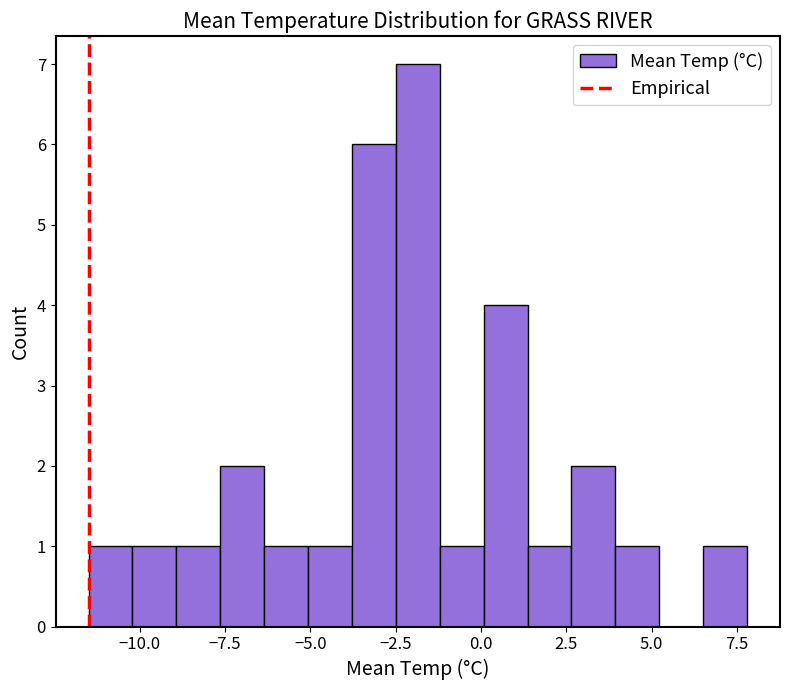

Read against the x-axis, roughly where is the centre of the tallest bar?

-2.0